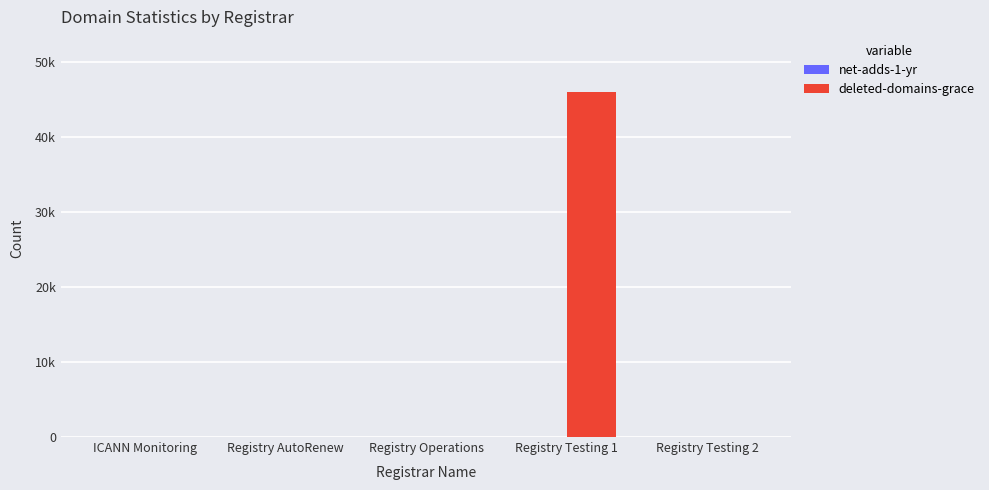

At how many categories does at least one series exceed 35442?

1